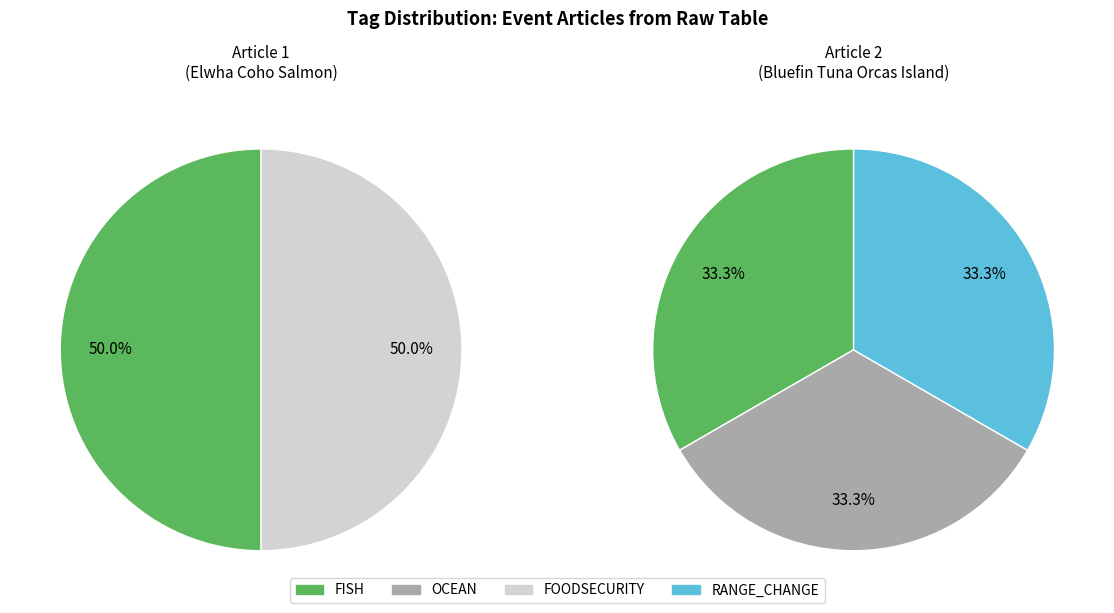

To the nearest percent, what is the average slice percentage?

50%